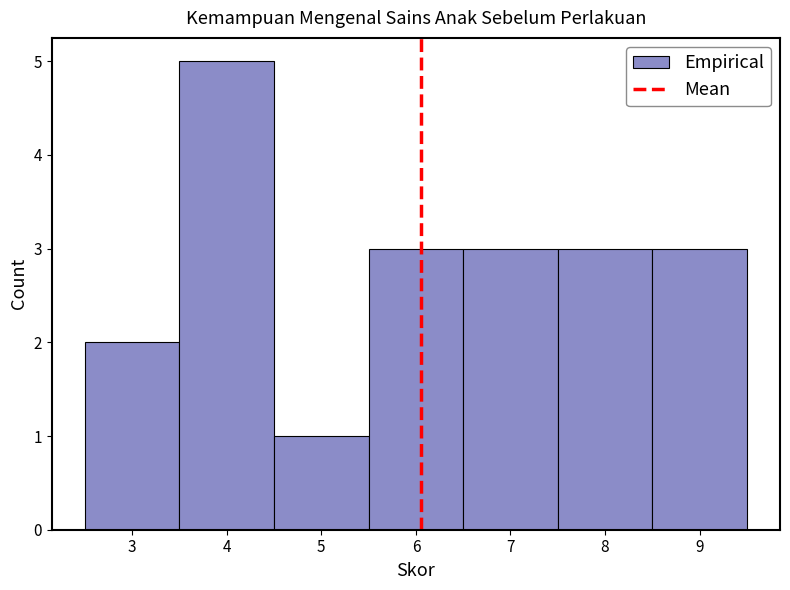

How tall is the bar that spans 5.5 to 6.5 on the x-axis? The values are not printed on the chart, so give them approximately, as read against the axis.

3